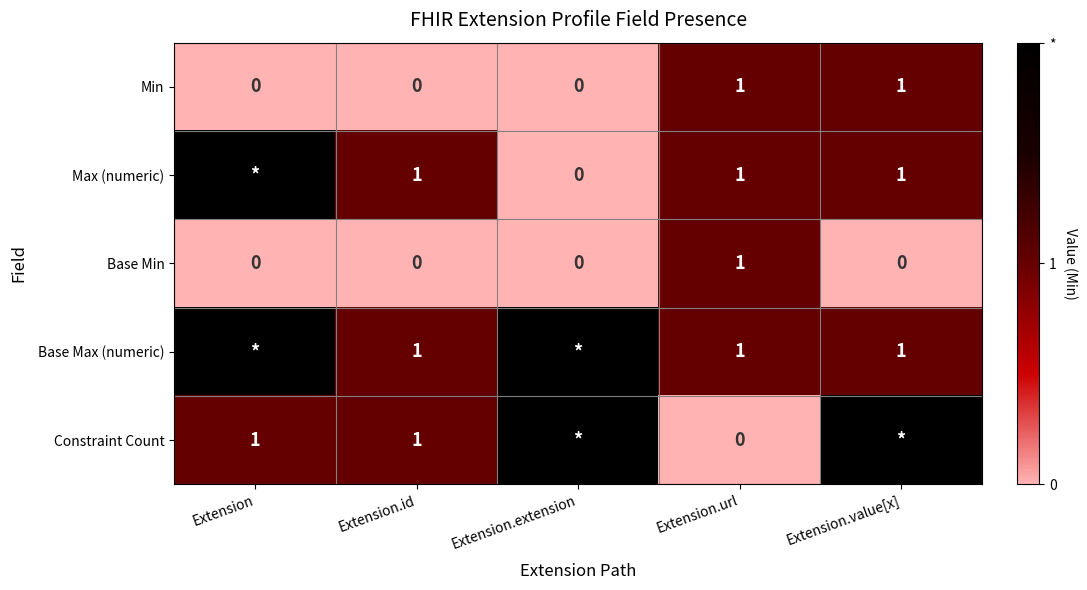

Which category has the lowest value across all series?

Extension